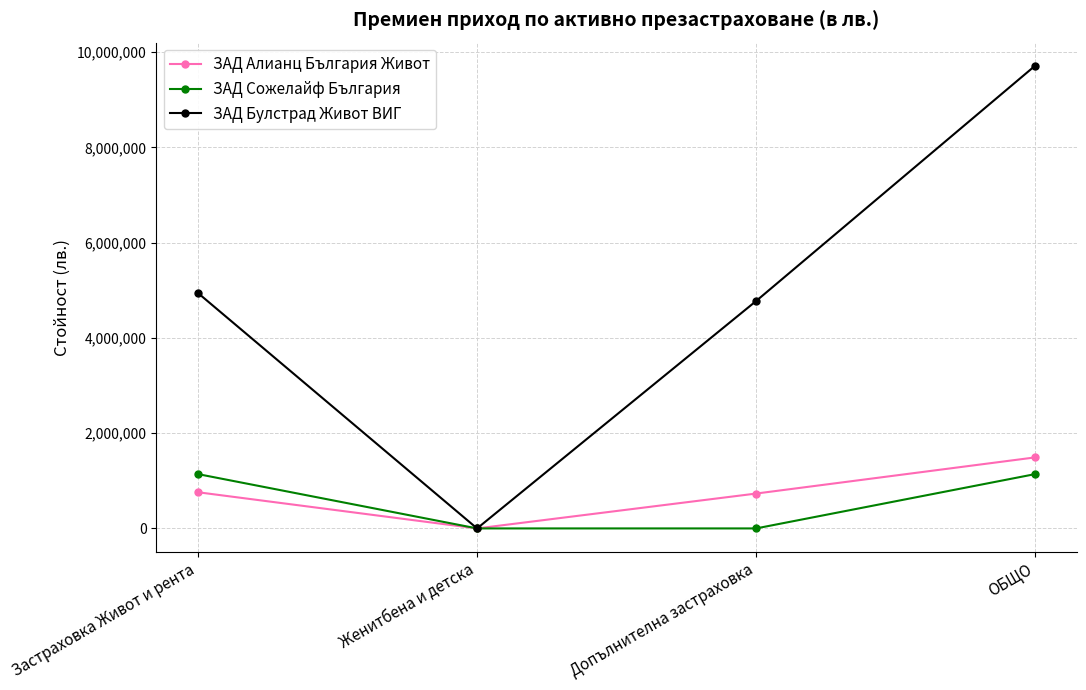

How many lines are shown in the chart?

3